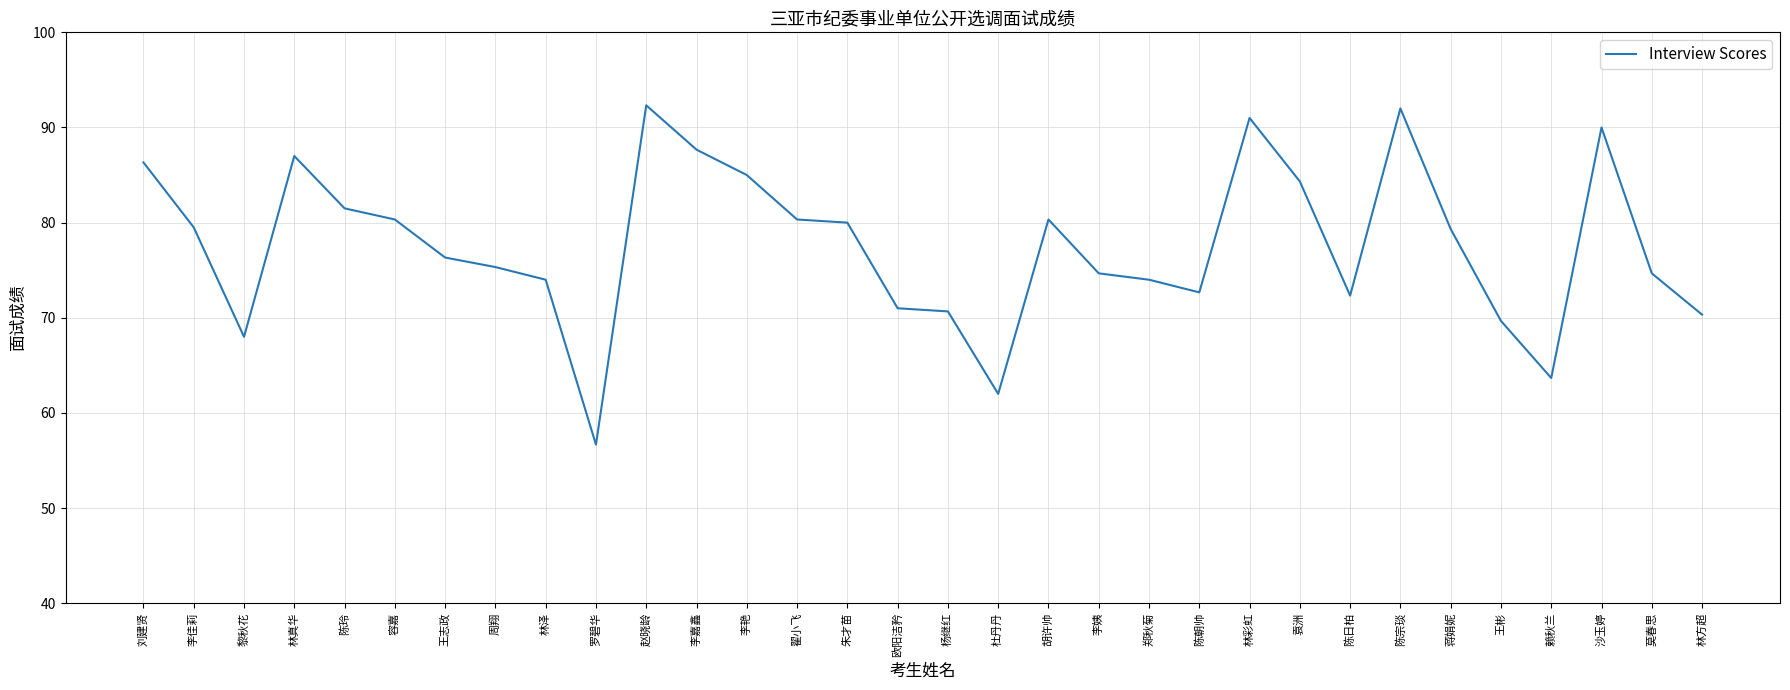

What is the difference between the values at 周翔 and 袁洲?

9.0